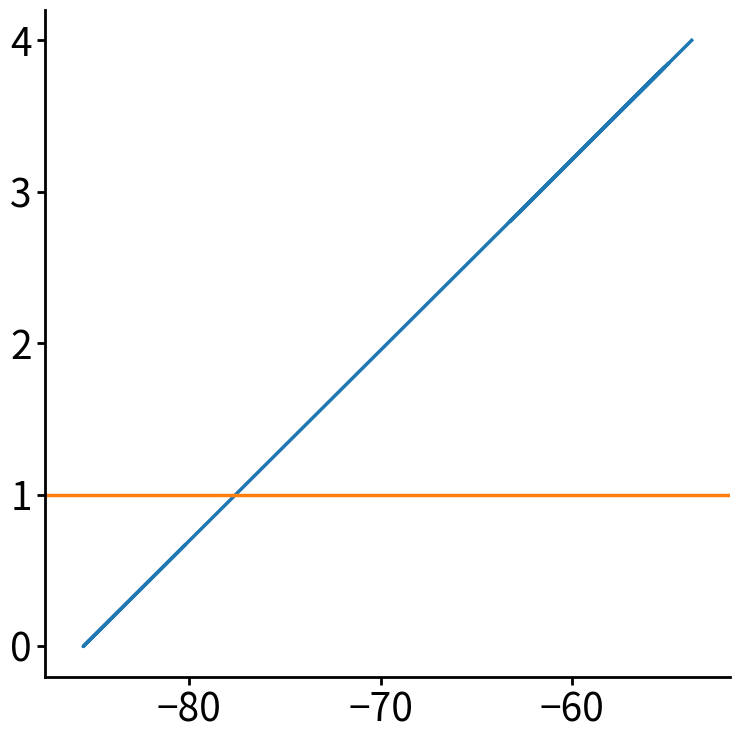

How many values exceed 3?

17